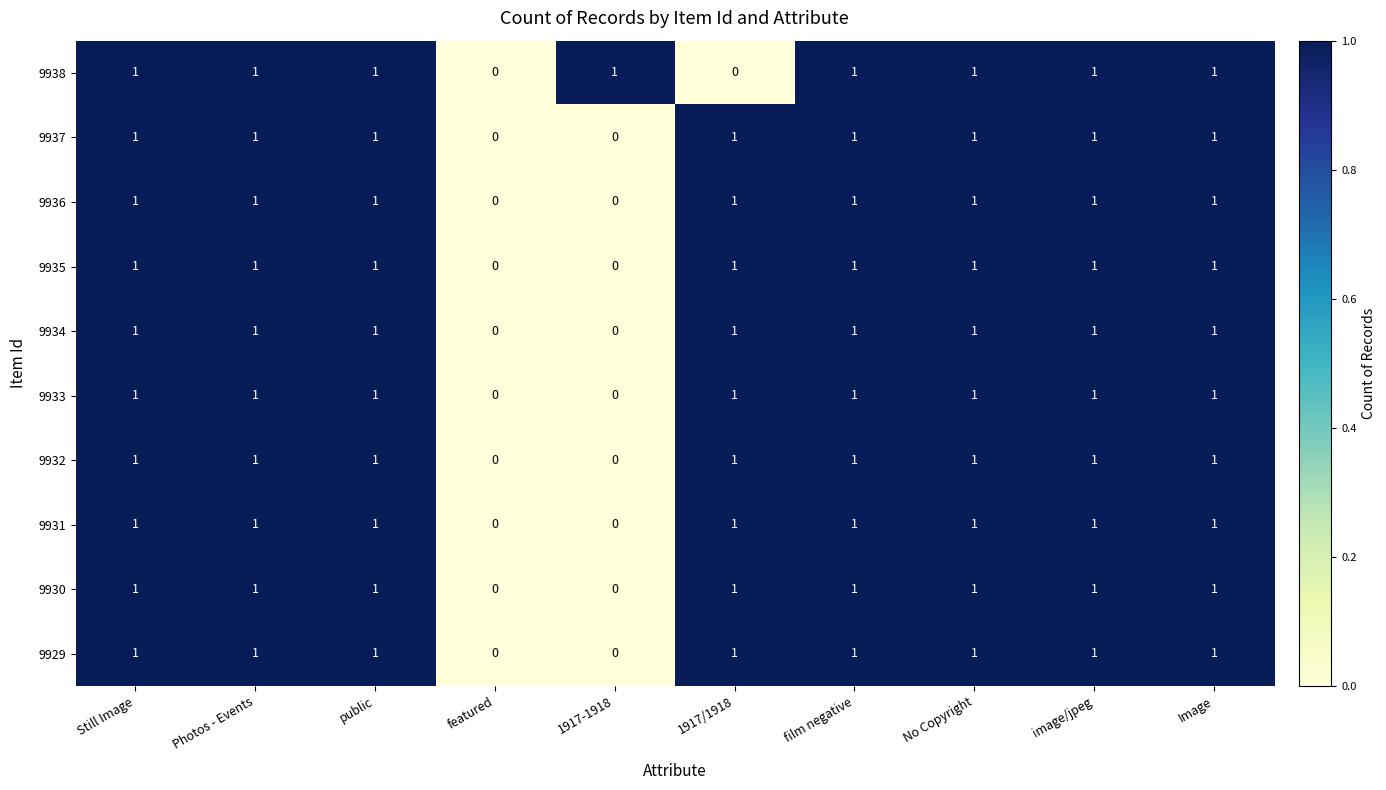

What is the sum of all 9929 values?

8